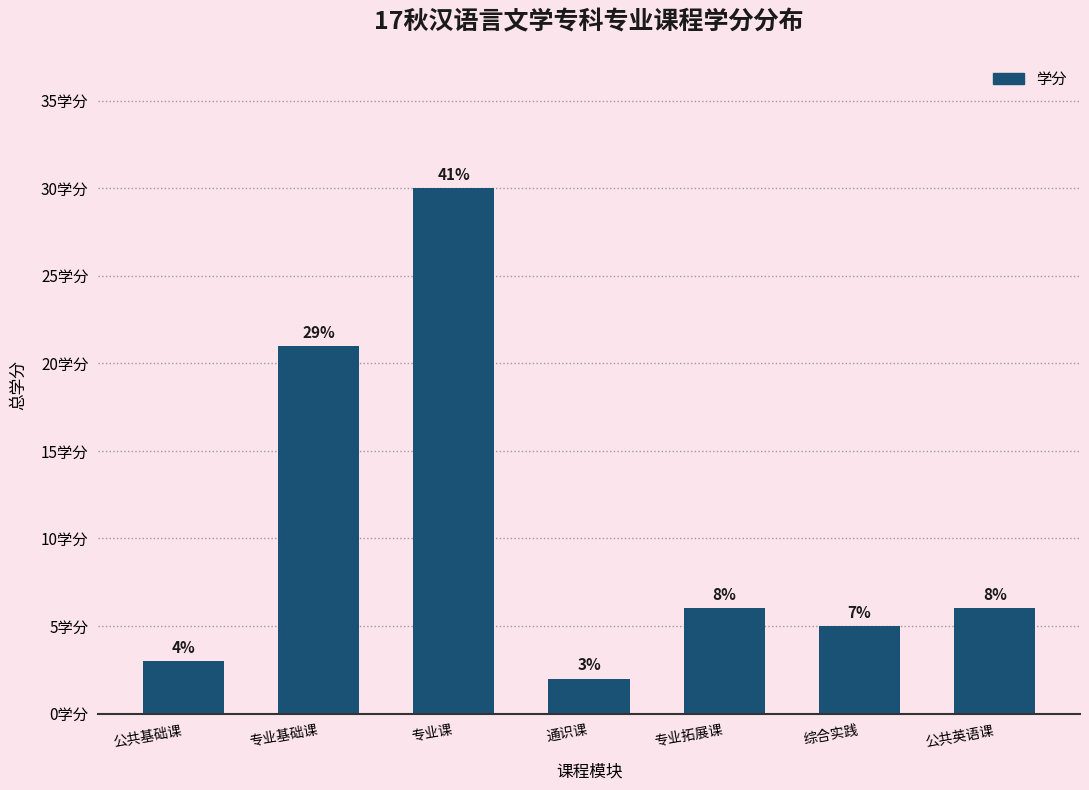

List the labels in order of value, largest first.

专业课, 专业基础课, 专业拓展课, 公共英语课, 综合实践, 公共基础课, 通识课